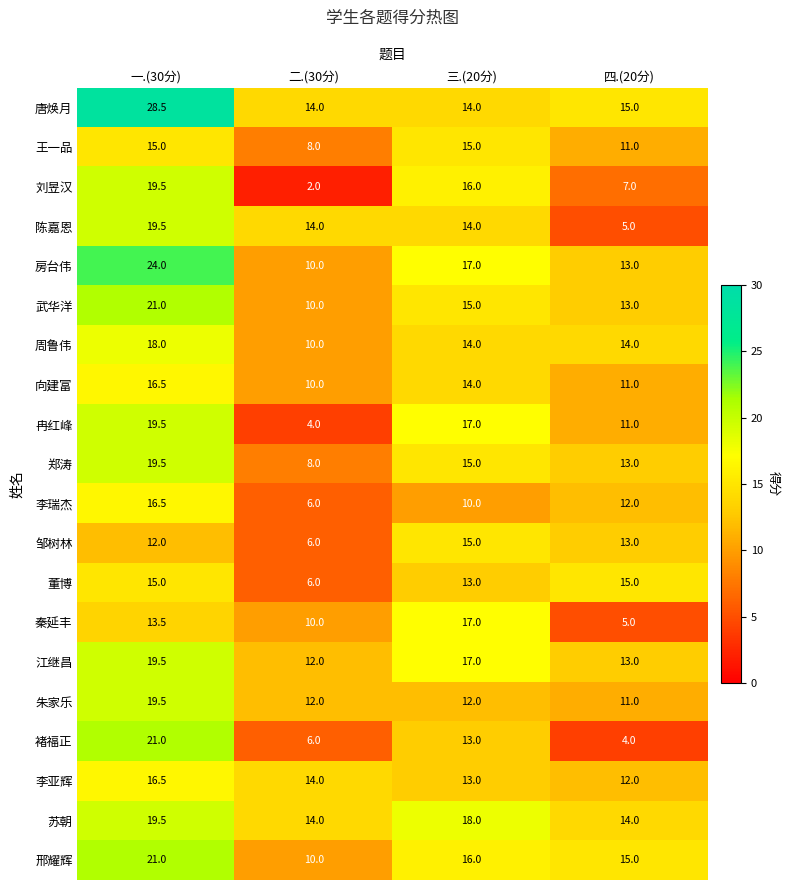

Count the number of categories in the chart.

4